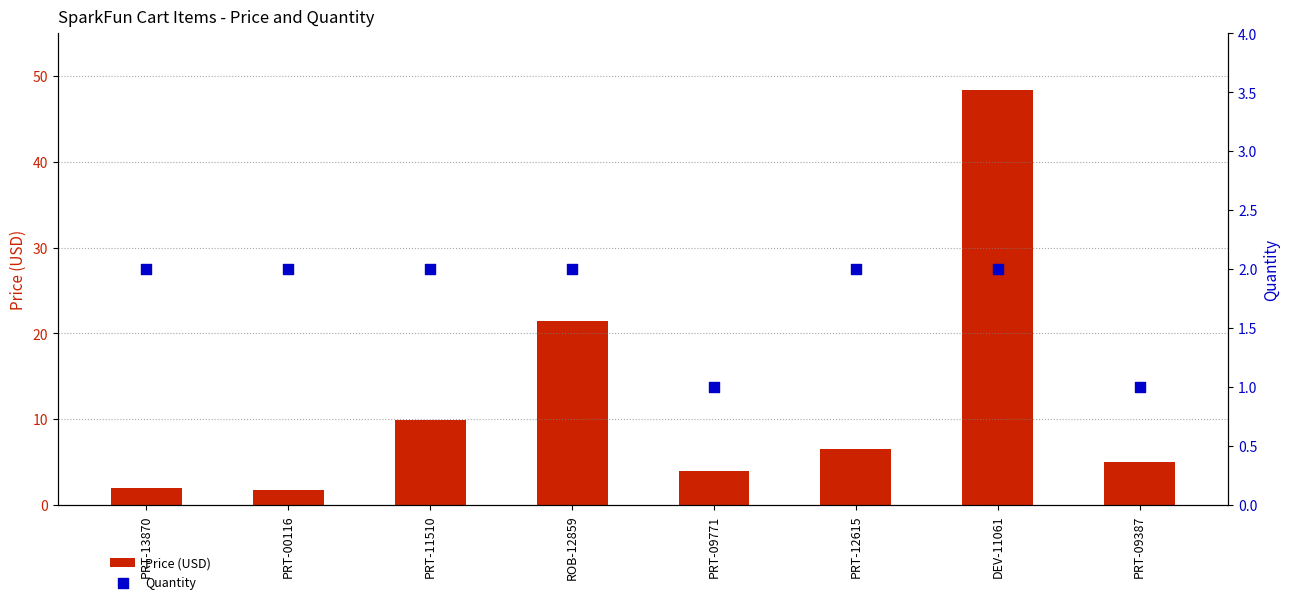

Which series has the largest total across all categories?

Price (USD)